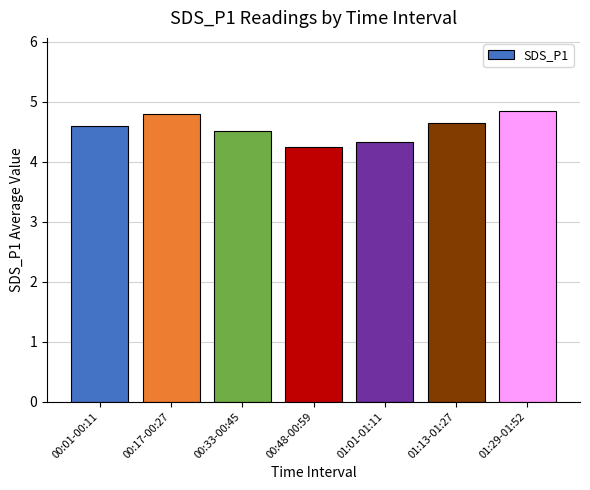

What position from the left is 01:13-01:27?

6